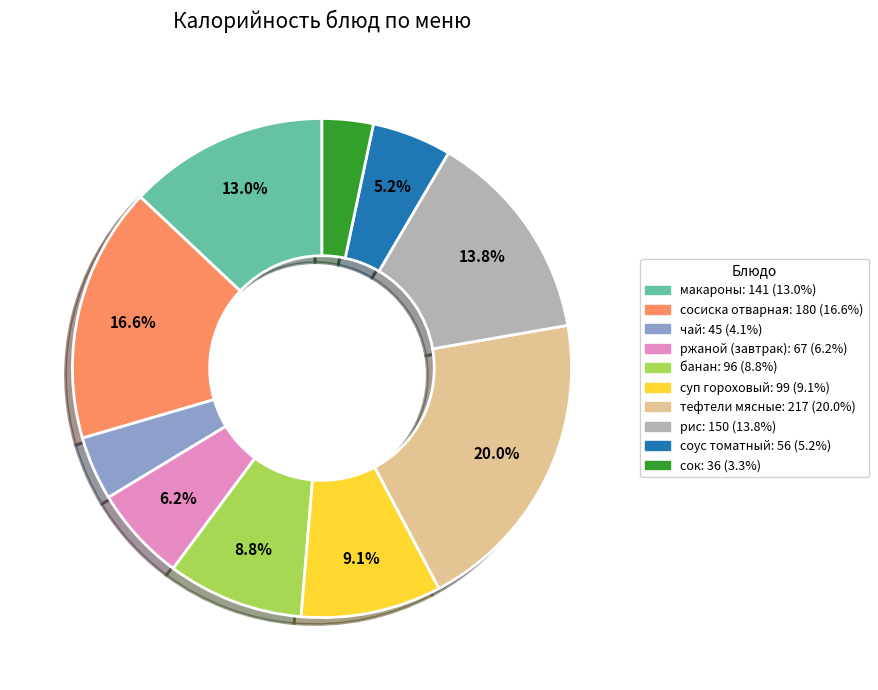

Does соус томатный account for over 50% of the chart?

No